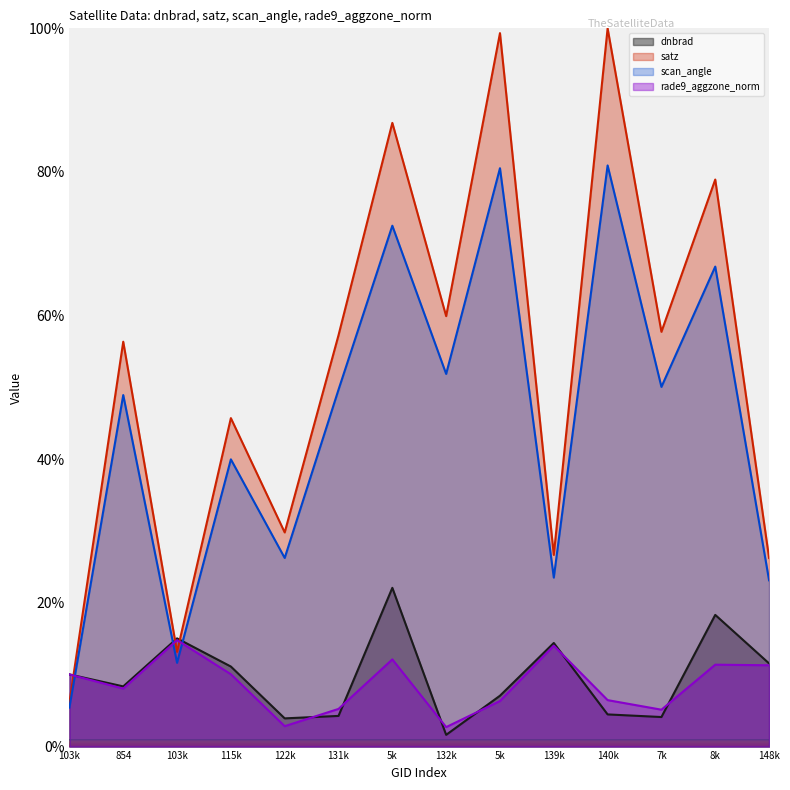

Reading left to right, what are all the values shown in this chart?

dnbrad: 10.0	8.4	15.1	11.1	3.9	4.3	22.1	1.6	7.1	14.4	4.5	4.1	18.3	11.6
satz: 6.1	56.4	13.2	45.7	29.8	57.3	86.8	59.9	99.3	26.7	100.0	57.7	78.9	26.3
scan_angle: 5.4	48.9	11.7	40.0	26.3	49.7	72.5	51.9	80.5	23.5	80.9	50.1	66.8	23.2
rade9_aggzone_norm: 10.0	8.1	14.8	10.1	2.8	5.2	12.1	2.7	6.3	14.0	6.5	5.1	11.4	11.3